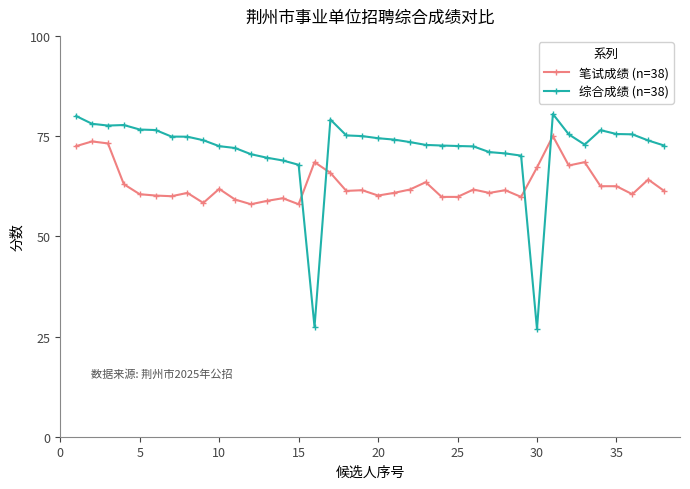

Which series has the largest total across all categories?

综合成绩 (n=38)